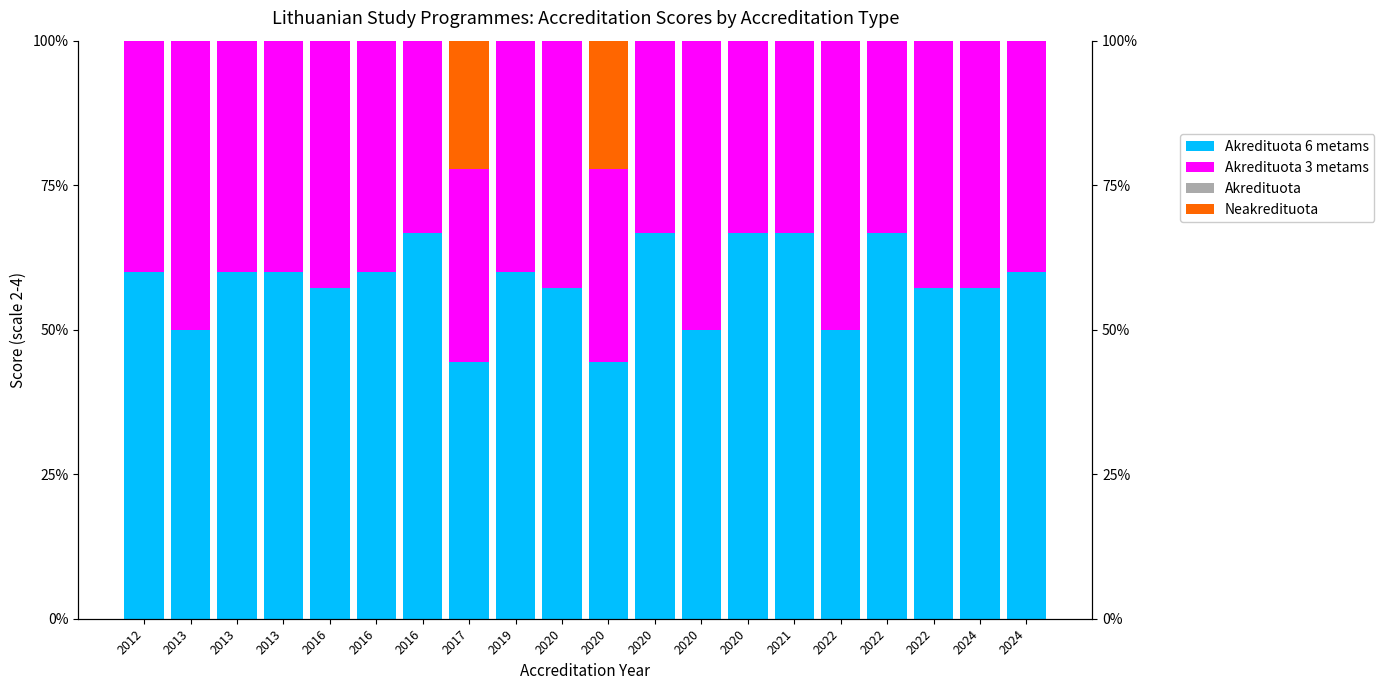

At which label does Neakredituota reach its minimum?

2012